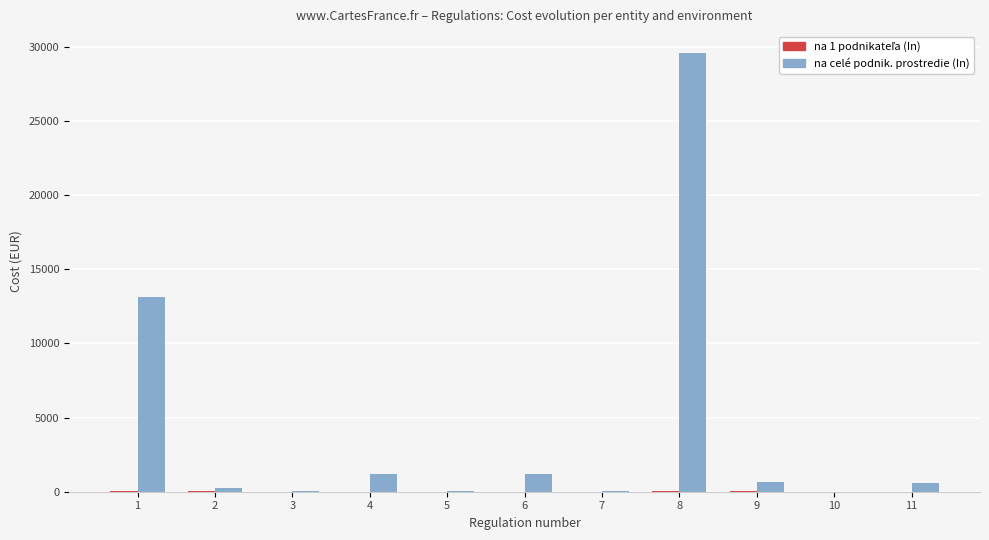

What is the maximum value for na celé podnik. prostredie (In)?

29562.5